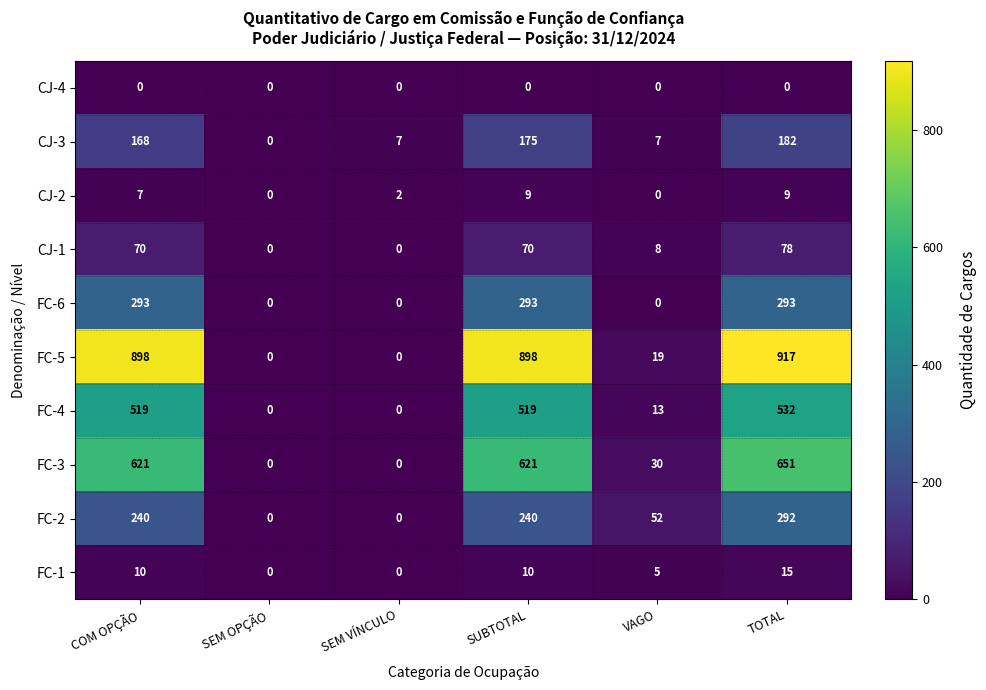

What is the difference between the FC-1 values at COM OPÇÃO and TOTAL?

5